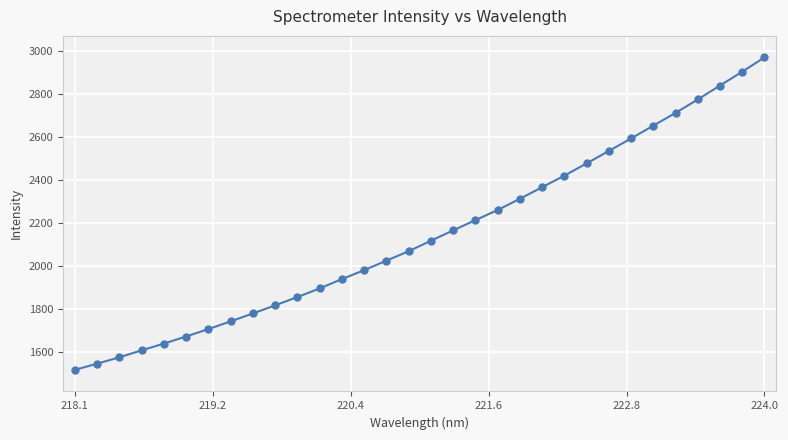

Count the number of categories in the chart.

32